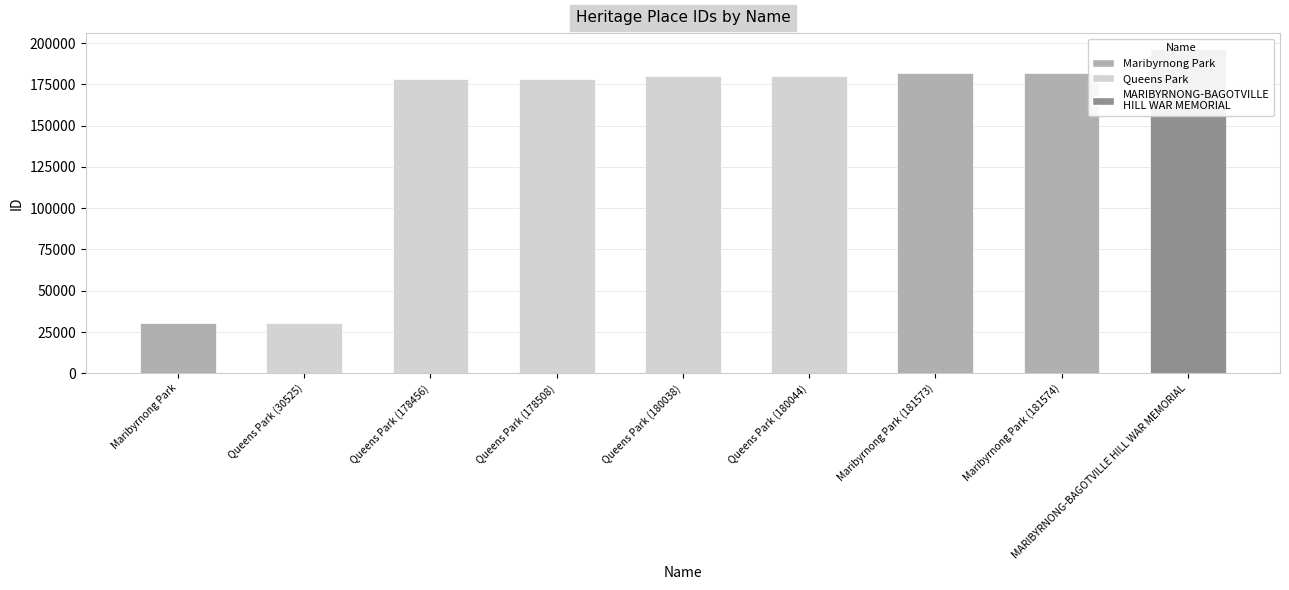

Which label corresponds to the largest value in the chart?

MARIBYRNONG-BAGOTVILLE HILL WAR MEMORIAL